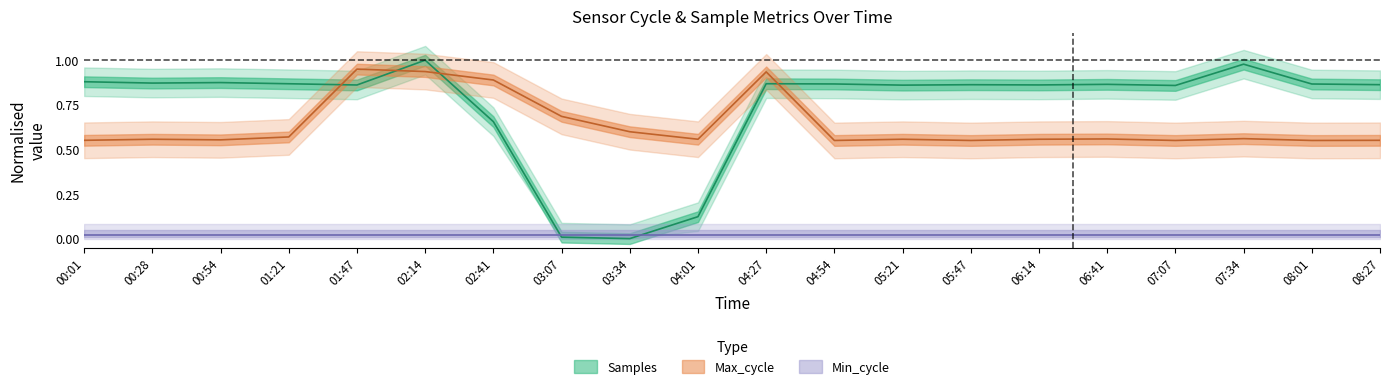

What is the sum of the Max_cycle values at 01:21 and 06:14?

1.1